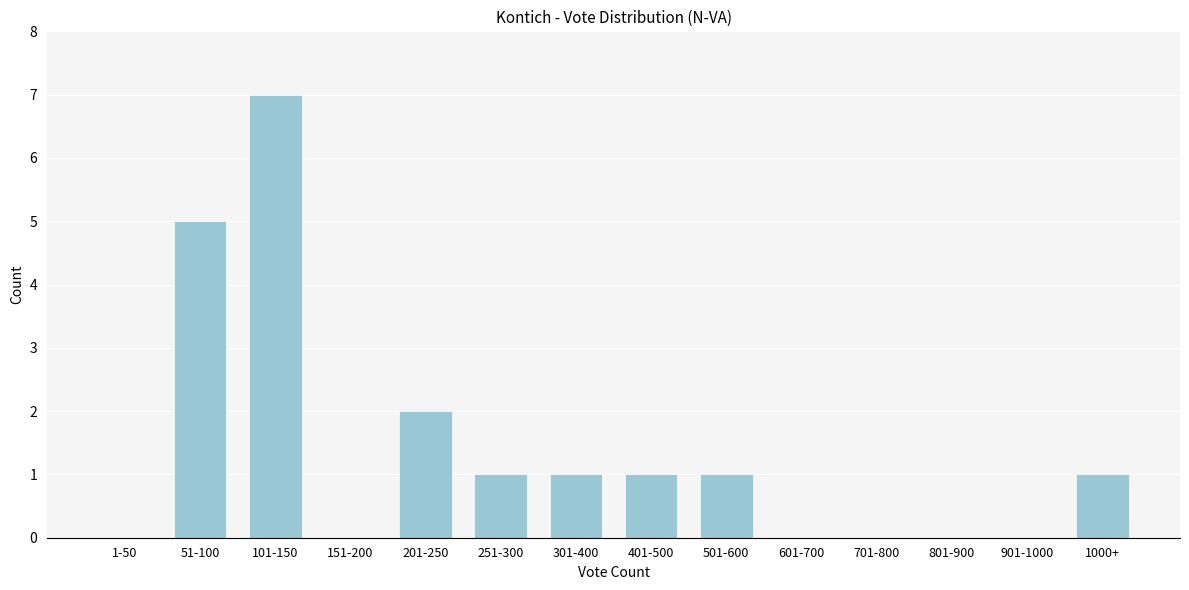

Reading left to right, transcribe all the data shown in this chart.

1-50=0	51-100=5	101-150=7	151-200=0	201-250=2	251-300=1	301-400=1	401-500=1	501-600=1	601-700=0	701-800=0	801-900=0	901-1000=0	1000+=1